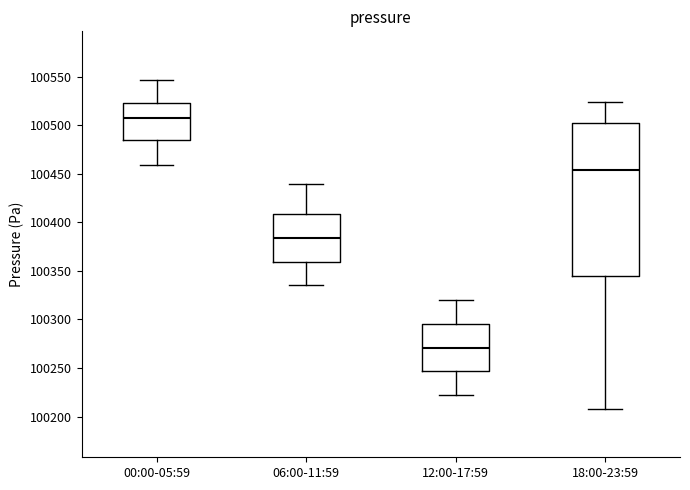

Where is the upper edge of the box for 12:00-17:59 on the y-axis? The values are not printed on the chart, so give them approximately, as read against the axis.

100295